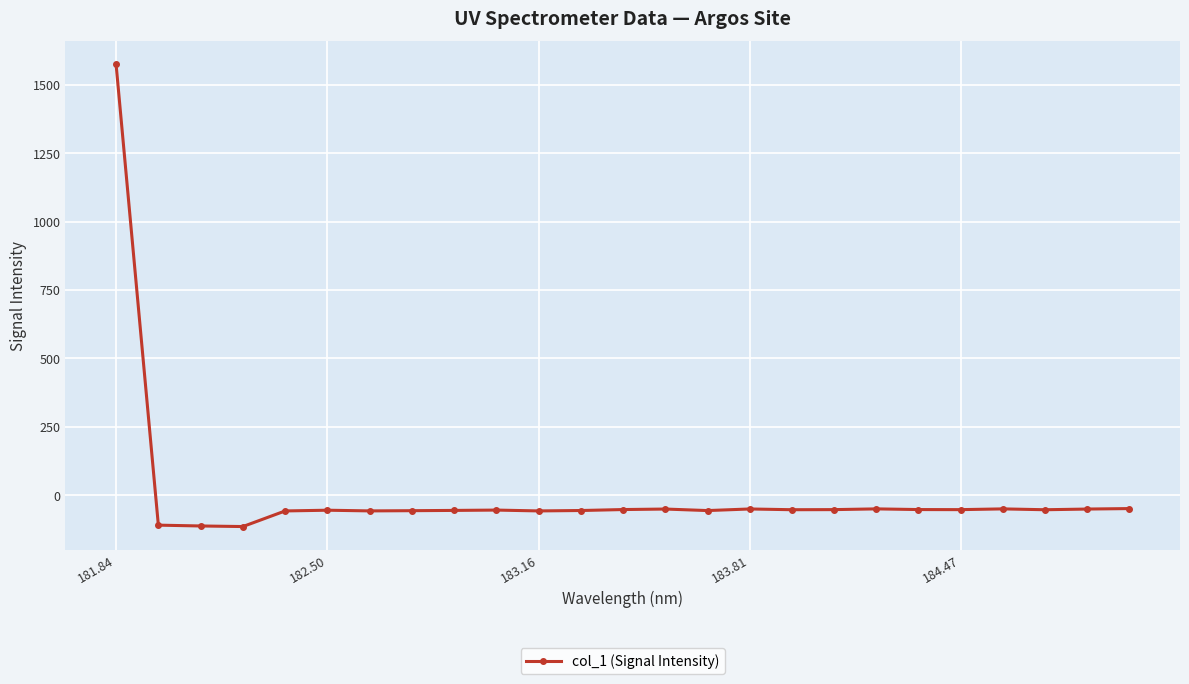

What is the value of the 7th point from the left?

-57.6